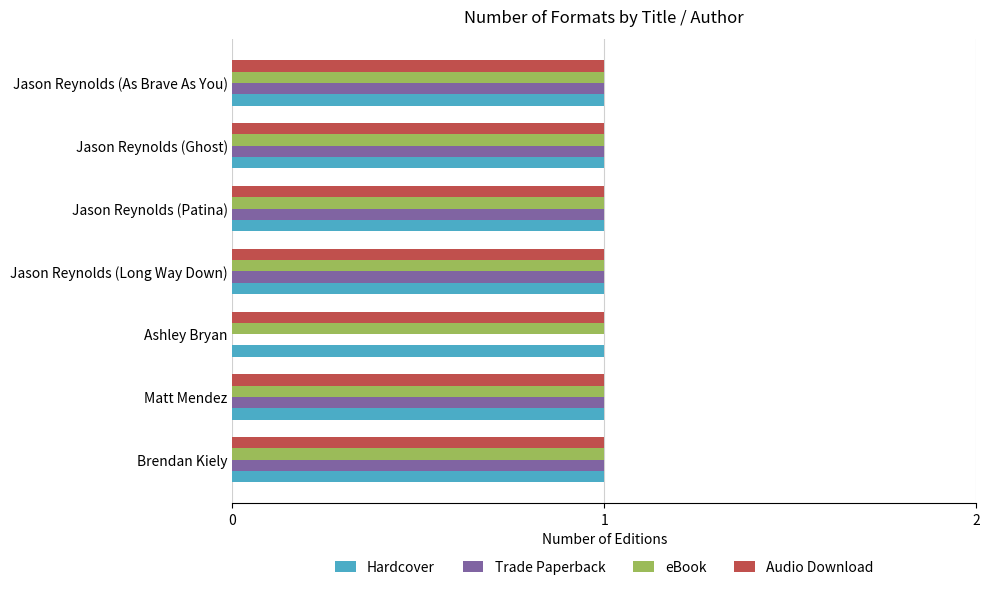

True or false: Trade Paperback has a value of 1 at Jason Reynolds (Long Way Down).

True